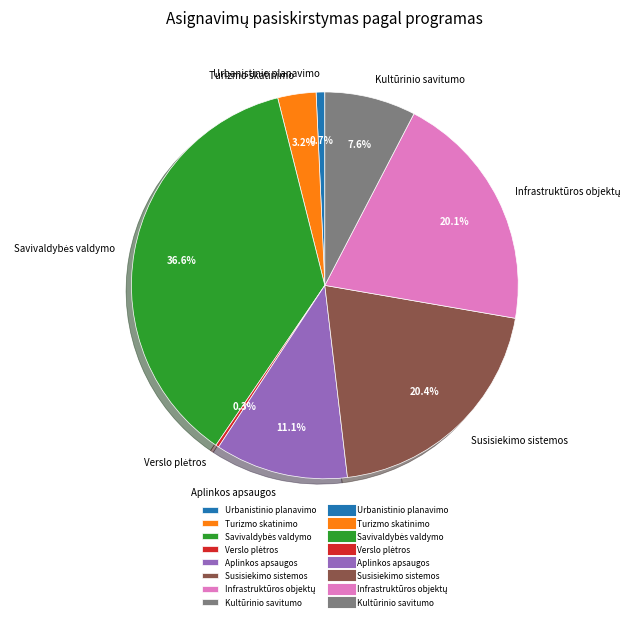

Which has a higher value, Aplinkos apsaugos or Susisiekimo sistemos?

Susisiekimo sistemos